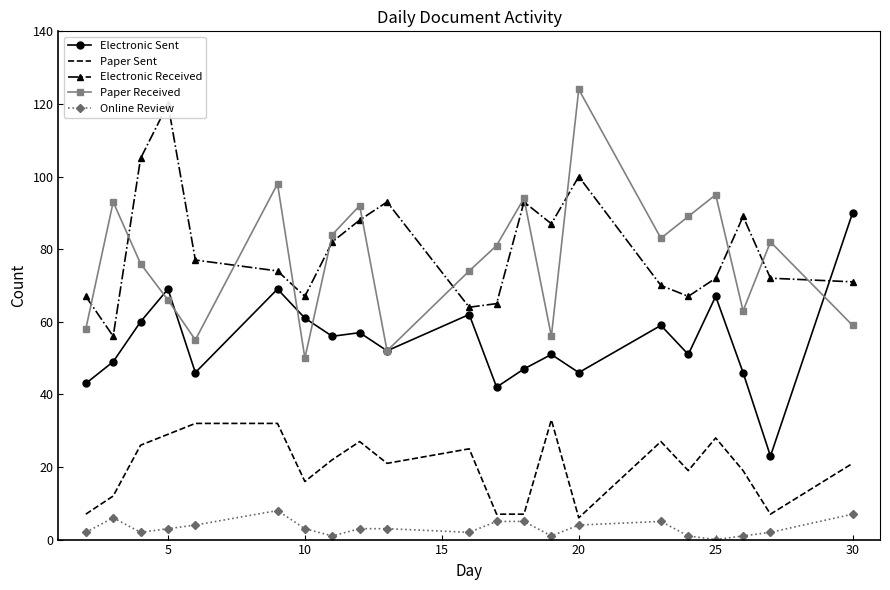

How many data points does each series have?

21